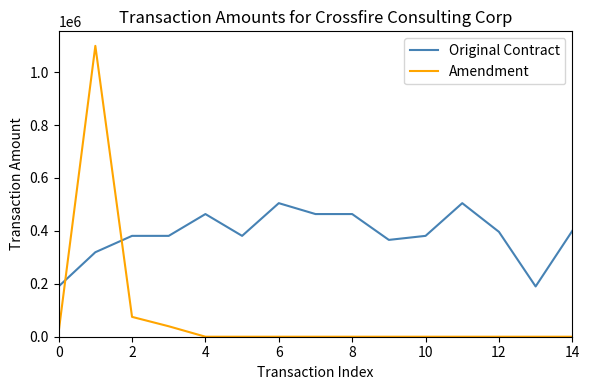

What is the highest value of the Original Contract series?

504700.0